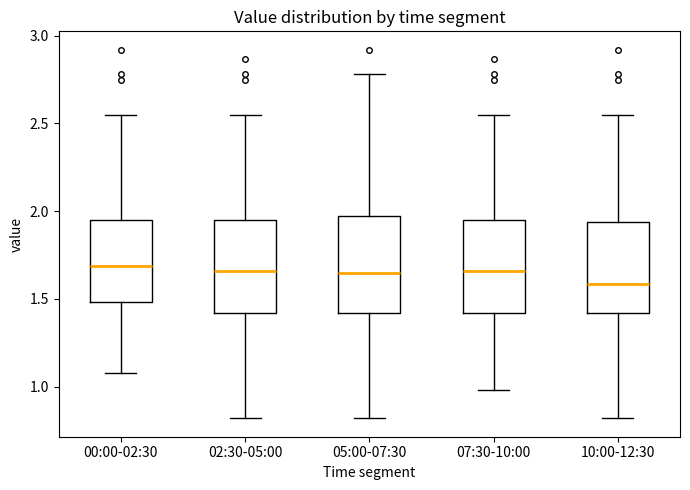

Reading left to right, transcribe this box plot: for each box, give where its median line is, the range the box spans, and where its two whiskers end, as read against the y-axis. The values are not printed on the chart, so give them approximately, as read against the axis.

00:00-02:30: median 1.70, box 1.50 to 1.95, whiskers 1.10 to 2.55
02:30-05:00: median 1.65, box 1.40 to 1.95, whiskers 0.80 to 2.55
05:00-07:30: median 1.65, box 1.40 to 1.95, whiskers 0.80 to 2.80
07:30-10:00: median 1.65, box 1.40 to 1.95, whiskers 1.00 to 2.55
10:00-12:30: median 1.60, box 1.40 to 1.95, whiskers 0.80 to 2.55